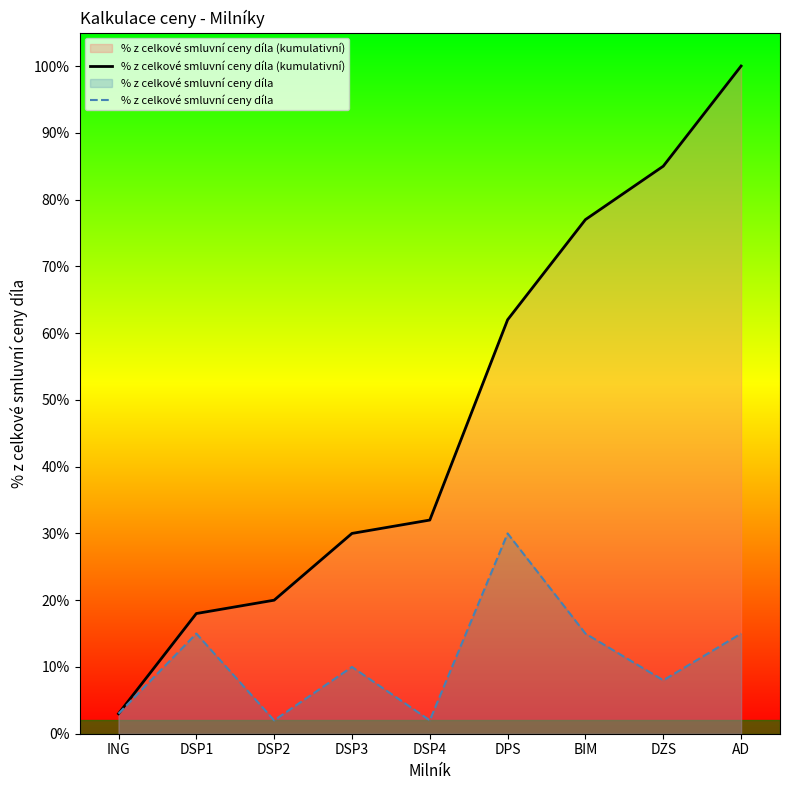

Does the chart have visible grid lines?

No